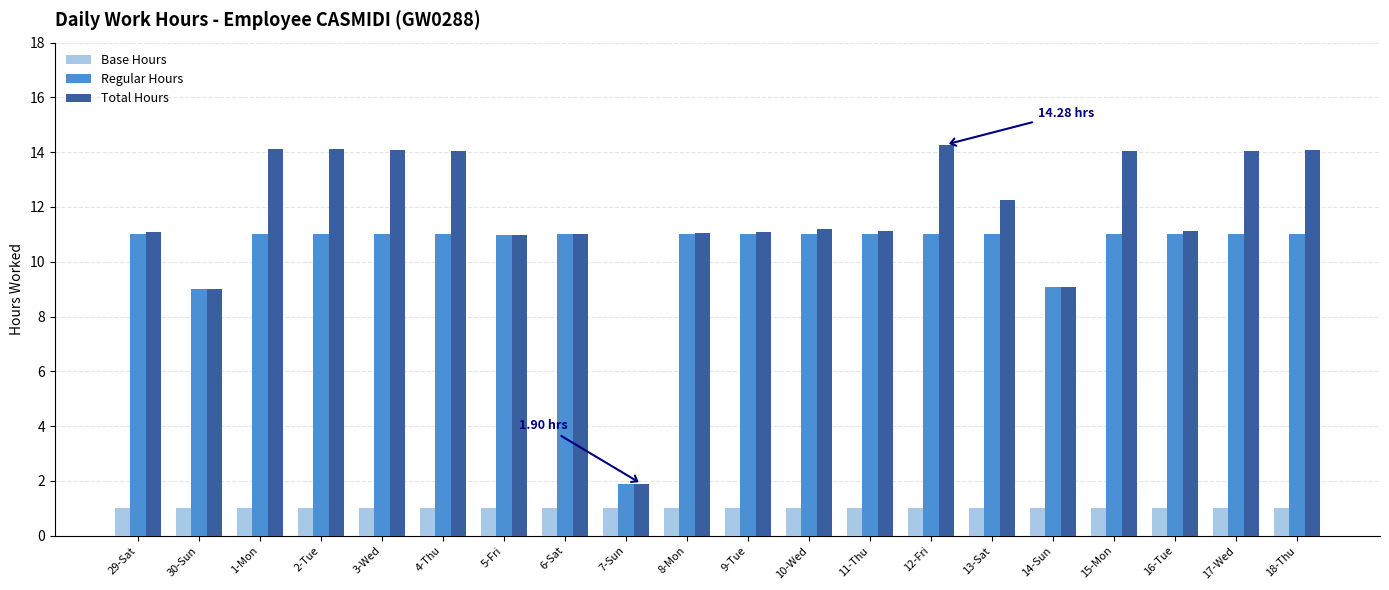

How many distinct data groups are displayed?

3